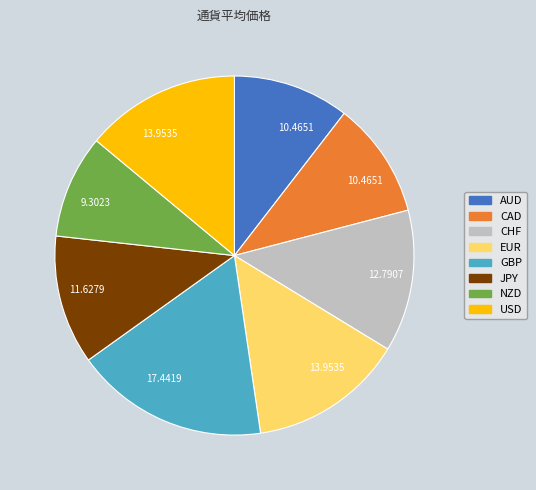

Which slice is the smallest?

NZD